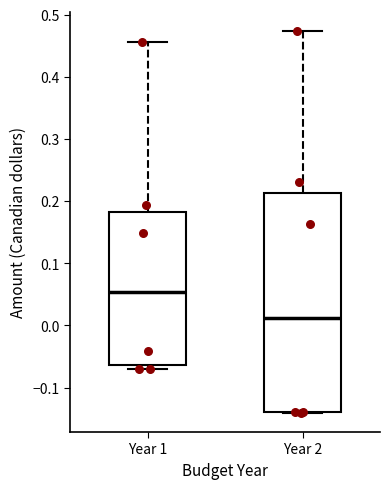

Which box is the tallest, from its lower edge to its upper edge?

Year 2